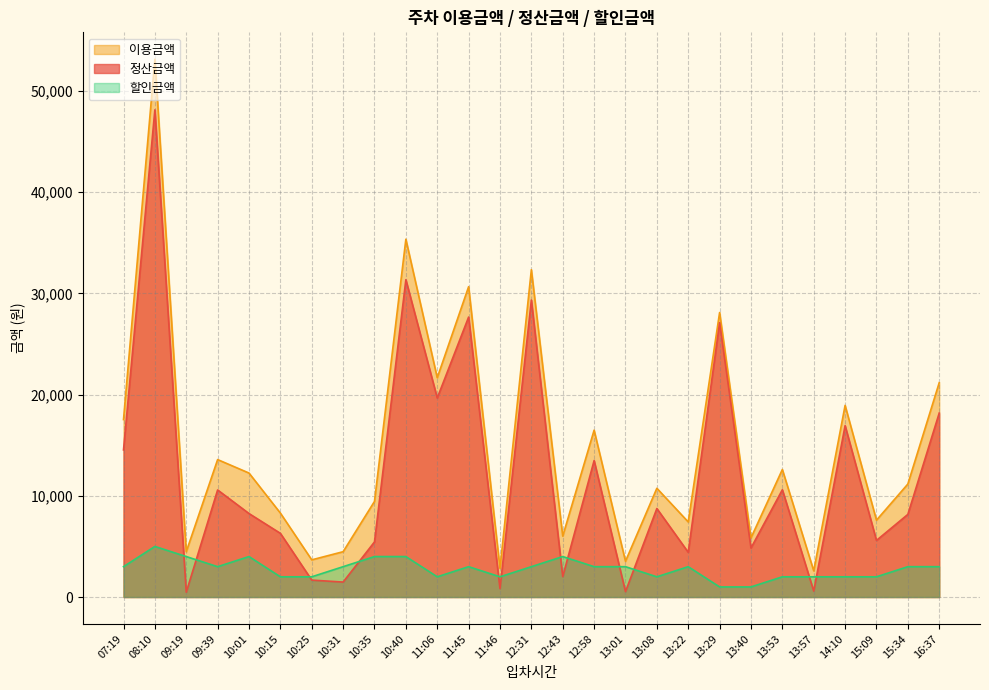

Count the number of categories in the chart.

27